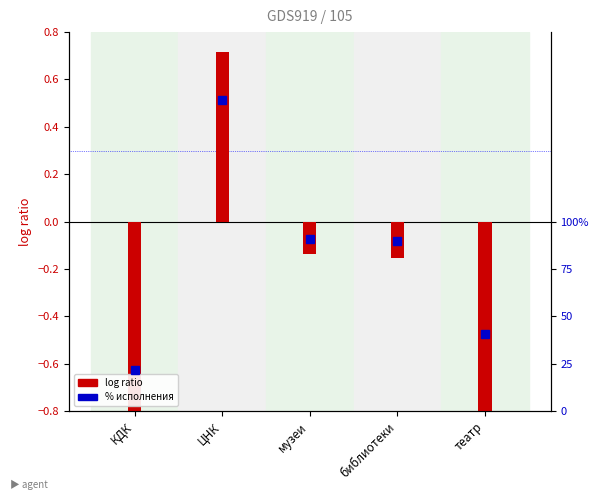

What is the average value of the log ratio series?

-0.6